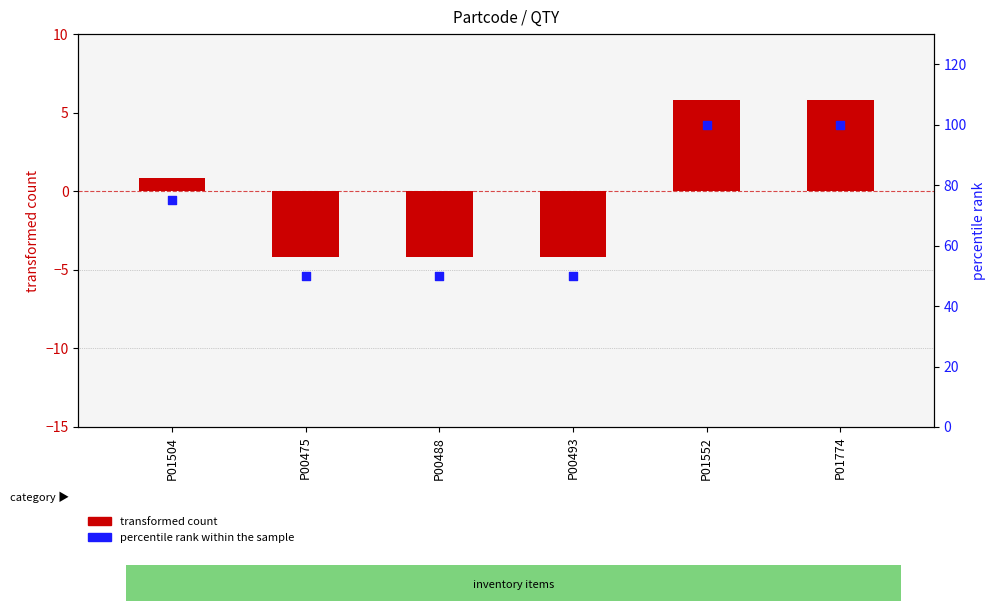

Which series has the largest total across all categories?

percentile rank within the sample